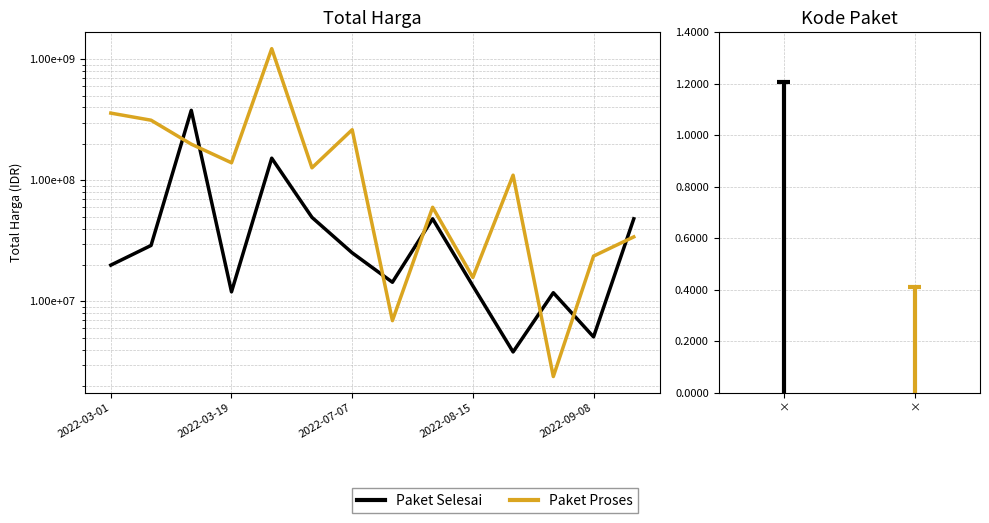

Rank the series by their average value, from lowest to highest.

Paket Selesai, Paket Proses